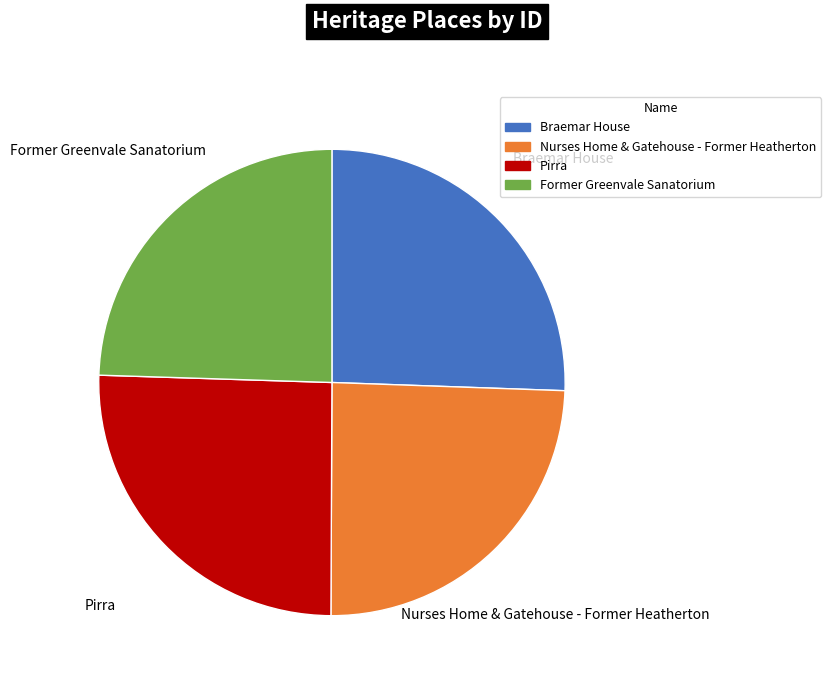

Between Nurses Home & Gatehouse - Former Heatherton and Braemar House, which is larger?

Braemar House